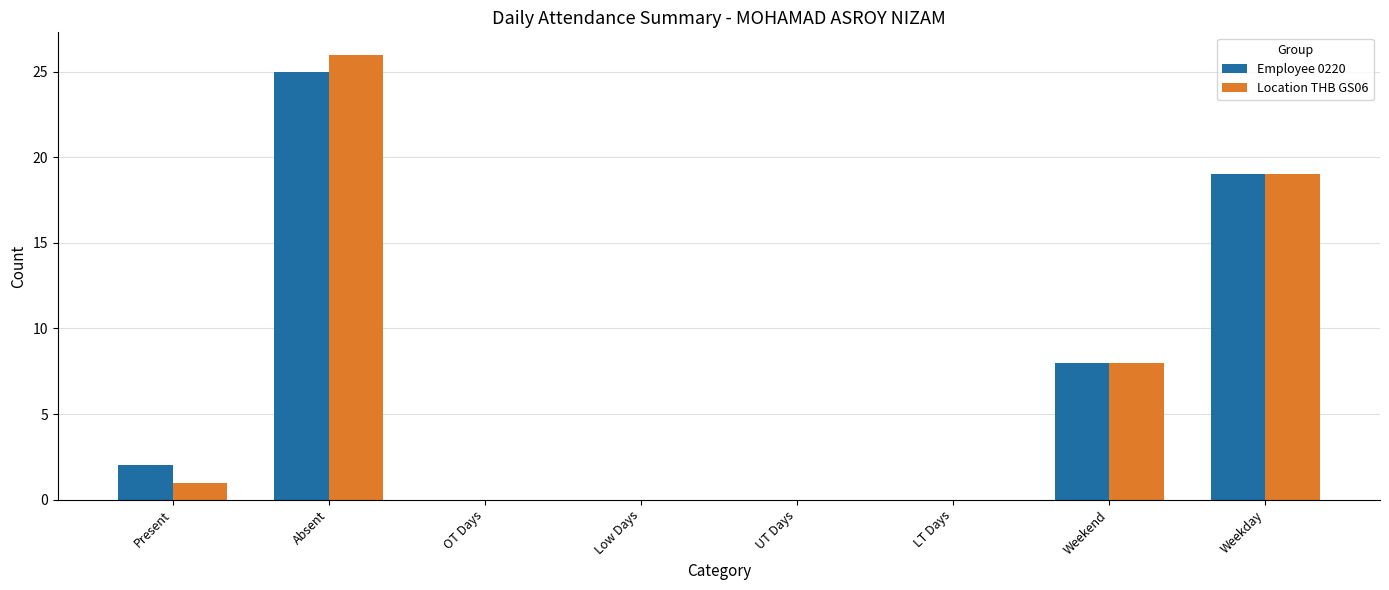

At which label is Employee 0220 closest to 12?

Weekend